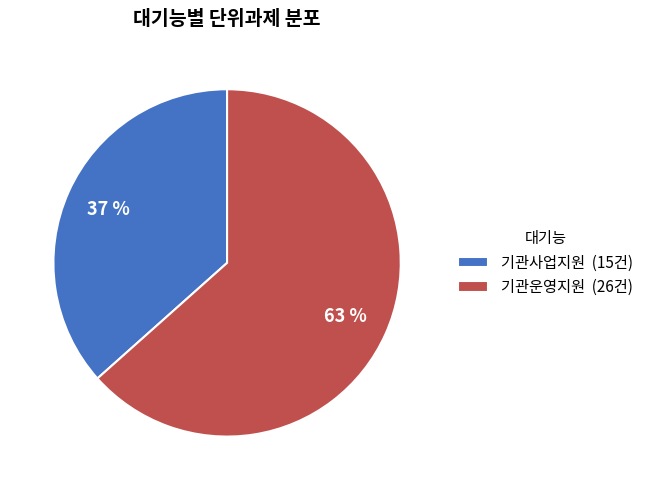

The 기관운영지원 slice represents 78% of the pie. True or false?

False